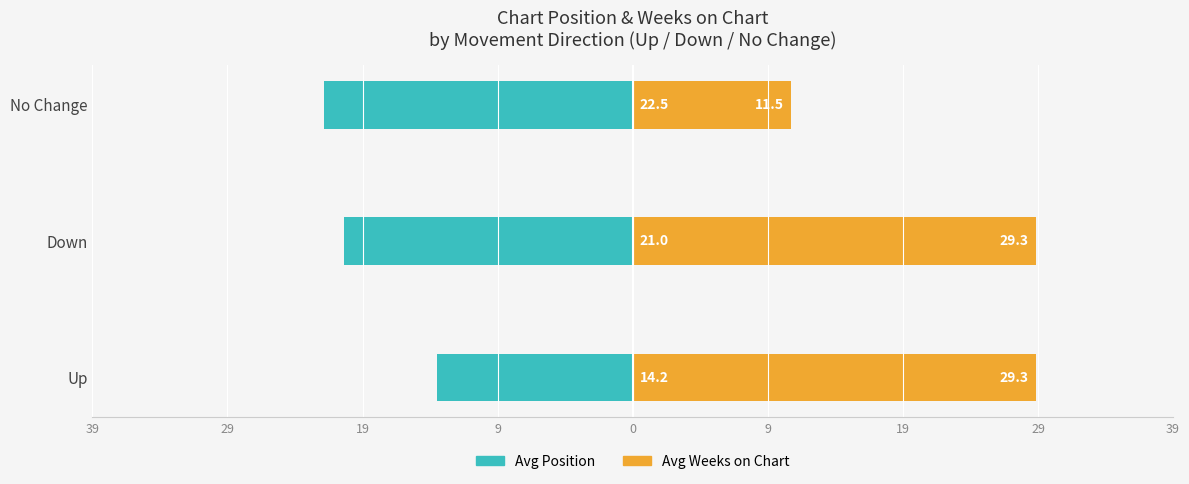

What is the maximum value for Avg Weeks on Chart?

29.3